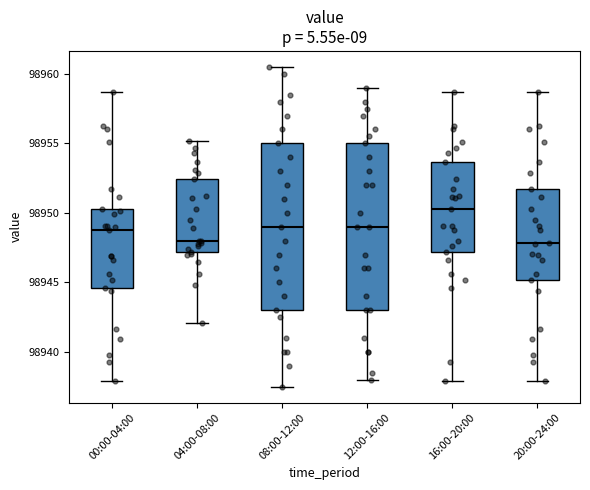

Reading left to right, transcribe this box plot: for each box, give where its median line is, the range the box spans, and where its two whiskers end, as read against the y-axis. The values are not printed on the chart, so give them approximately, as read against the axis.

00:00-04:00: median 98949.0, box 98944.5 to 98950.5, whiskers 98938.0 to 98958.5
04:00-08:00: median 98948.0, box 98947.0 to 98952.5, whiskers 98942.0 to 98955.0
08:00-12:00: median 98949.0, box 98943.0 to 98955.0, whiskers 98937.5 to 98960.5
12:00-16:00: median 98949.0, box 98943.0 to 98955.0, whiskers 98938.0 to 98959.0
16:00-20:00: median 98950.5, box 98947.0 to 98953.5, whiskers 98938.0 to 98958.5
20:00-24:00: median 98948.0, box 98945.0 to 98951.5, whiskers 98938.0 to 98958.5